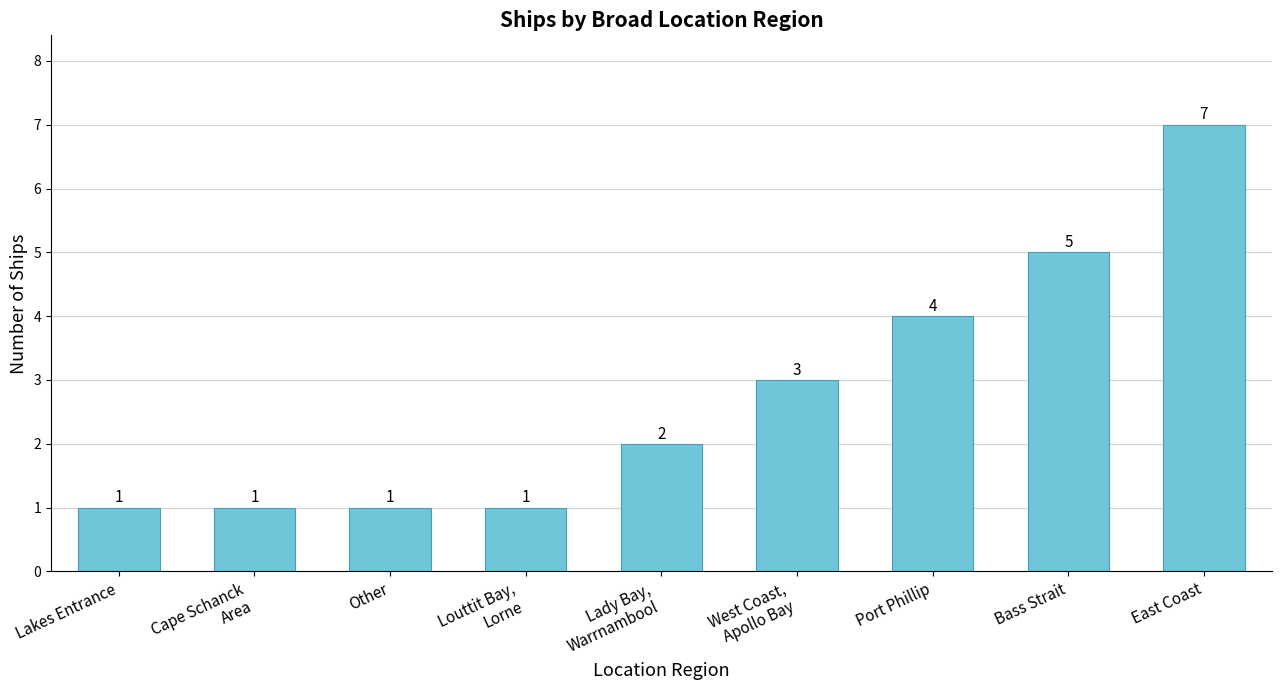

What is the ratio of the value at East Coast to the value at Lakes Entrance?

7.0